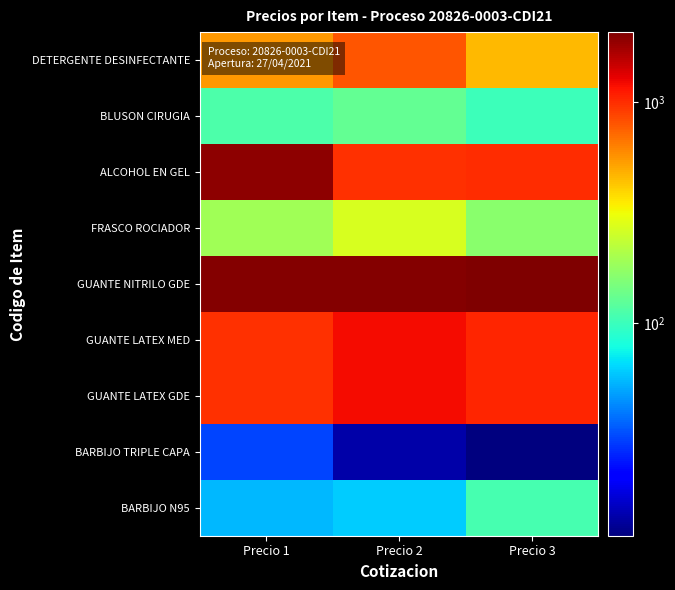

Reading left to right, list all the values displayed in this chart.

DETERGENTE DESINFECTANTE: Precio 1=555.9	Precio 2=800.0	Precio 3=459.0
BLUSON CIRUGIA: Precio 1=111.3	Precio 2=130.0	Precio 3=99.9
ALCOHOL EN GEL: Precio 1=1937.5	Precio 2=976.0	Precio 3=1007.0
FRASCO ROCIADOR: Precio 1=190.0	Precio 2=270.9	Precio 3=166.6
GUANTE NITRILO GDE: Precio 1=2000.0	Precio 2=1999.0	Precio 3=2080.0
GUANTE LATEX MED: Precio 1=980.0	Precio 2=1199.0	Precio 3=1050.0
GUANTE LATEX GDE: Precio 1=980.0	Precio 2=1199.0	Precio 3=1050.0
BARBIJO TRIPLE CAPA: Precio 1=30.0	Precio 2=13.1	Precio 3=10.9
BARBIJO N95: Precio 1=54.5	Precio 2=60.0	Precio 3=108.0